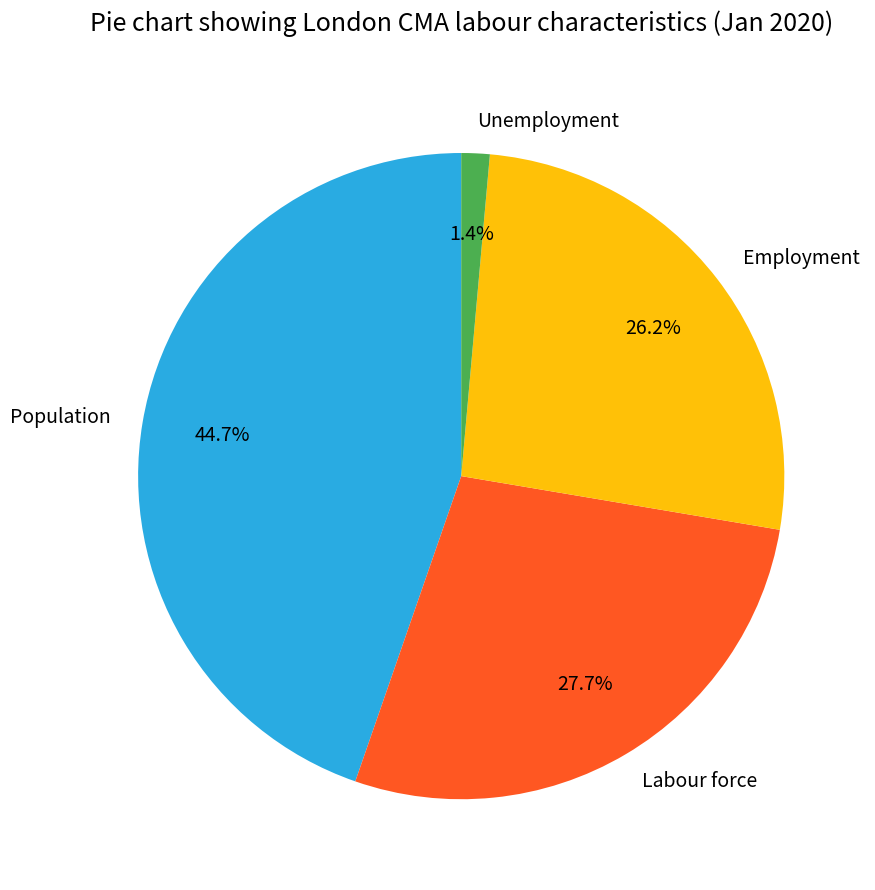

What is the smallest slice in the pie chart?

Unemployment